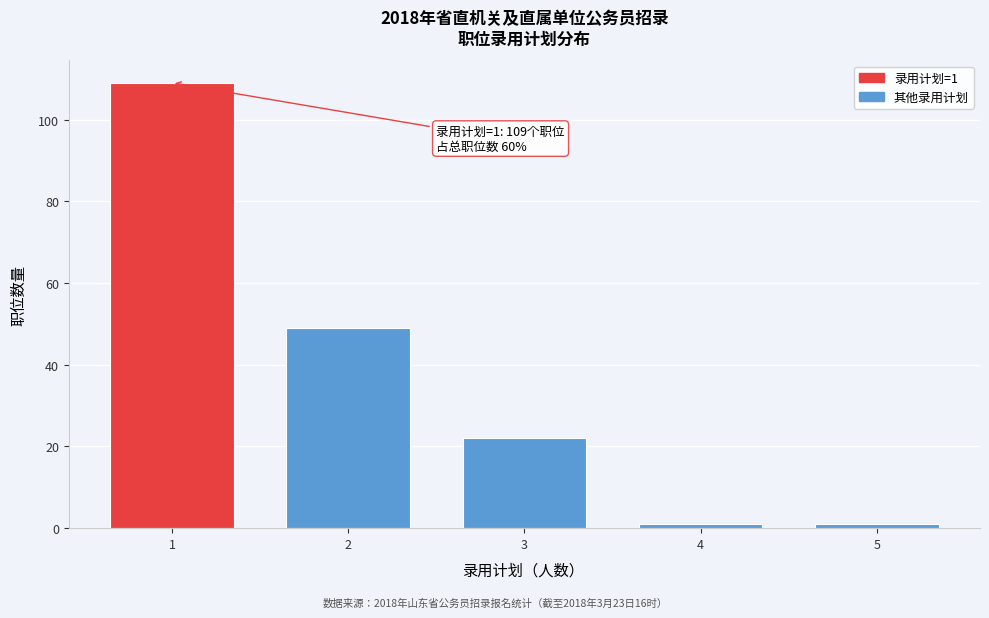

Reading right to left, list all the values displayed in this chart.

1	1	22	49	109